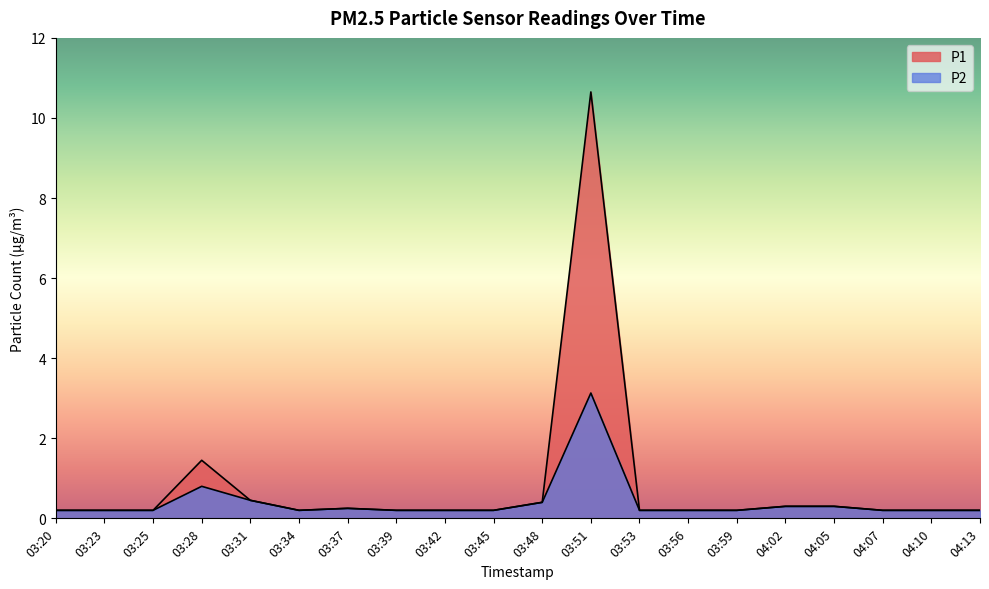

True or false: P1 and P2 intersect in this chart.

False